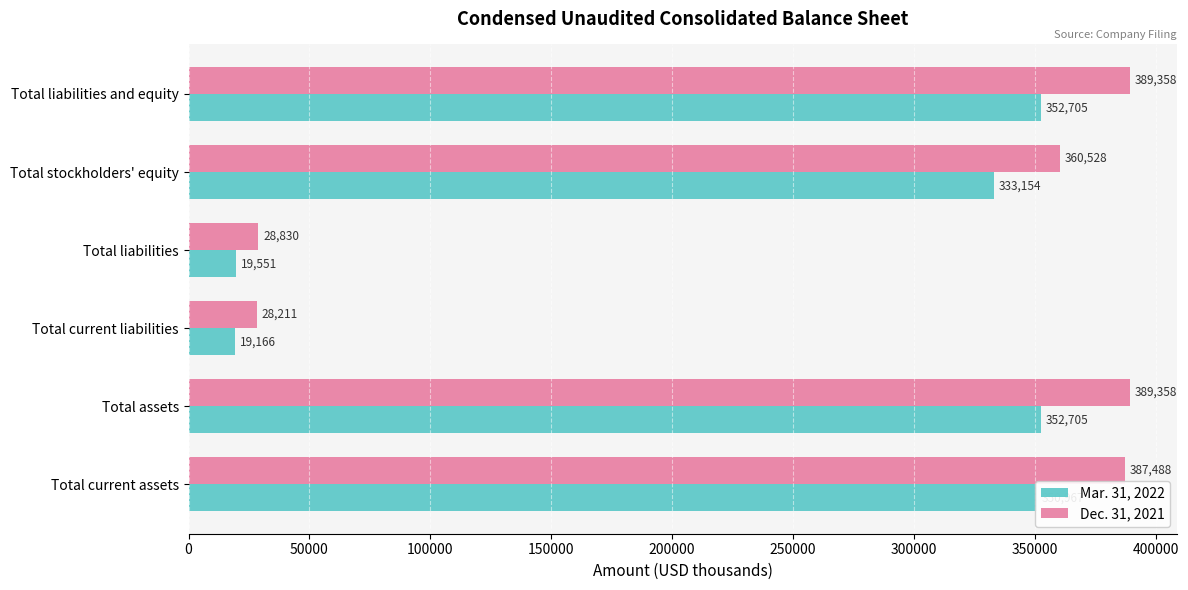

The value of Dec. 31, 2021 at Total liabilities and equity is 189456. True or false?

False